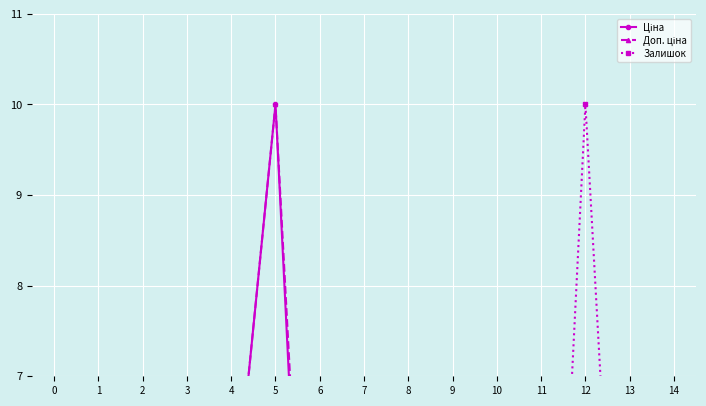

Reading left to right, list all the values displayed in this chart.

Ціна: 0=5.1	1=5.1	2=5.1	3=5.1	4=5.1	5=10.0	6=0.1	7=0.1	8=0.1	9=0.1	10=0.1	11=0.1	12=0.2	13=0.2	14=0.2
Доп. ціна: 0=5.1	1=5.1	2=5.1	3=5.1	4=5.1	5=10.0	6=0.9	7=0.9	8=0.9	9=0.8	10=0.8	11=0.8	12=0.8	13=0.8	14=0.8
Залишок: 0=0.0	1=0.0	2=0.0	3=0.0	4=0.0	5=0.0	6=1.0	7=0.5	8=0.1	9=0.3	10=0.3	11=0.1	12=10.0	13=1.2	14=0.0